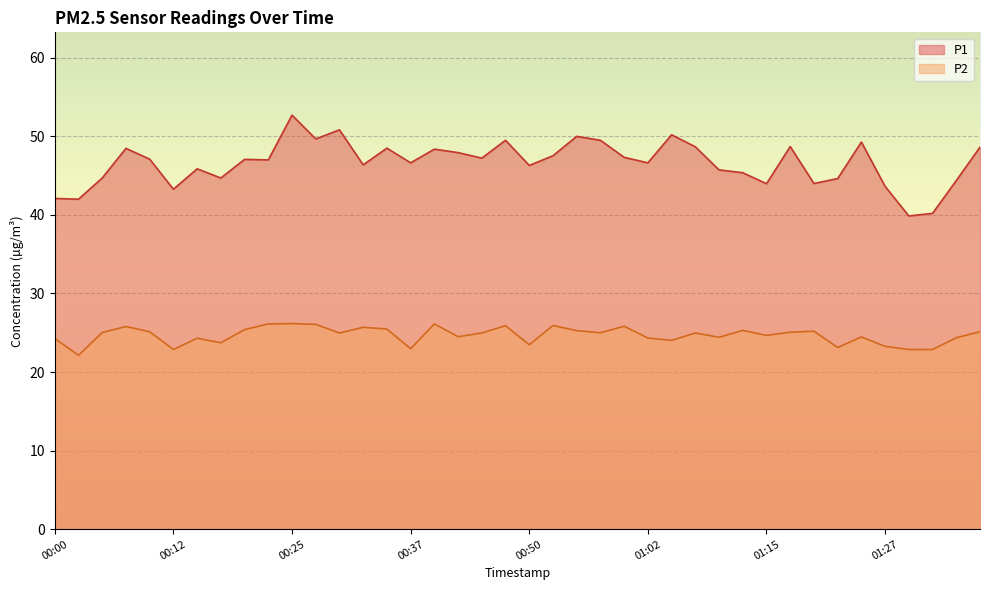

List the series in order of their peak value, highest first.

P1, P2